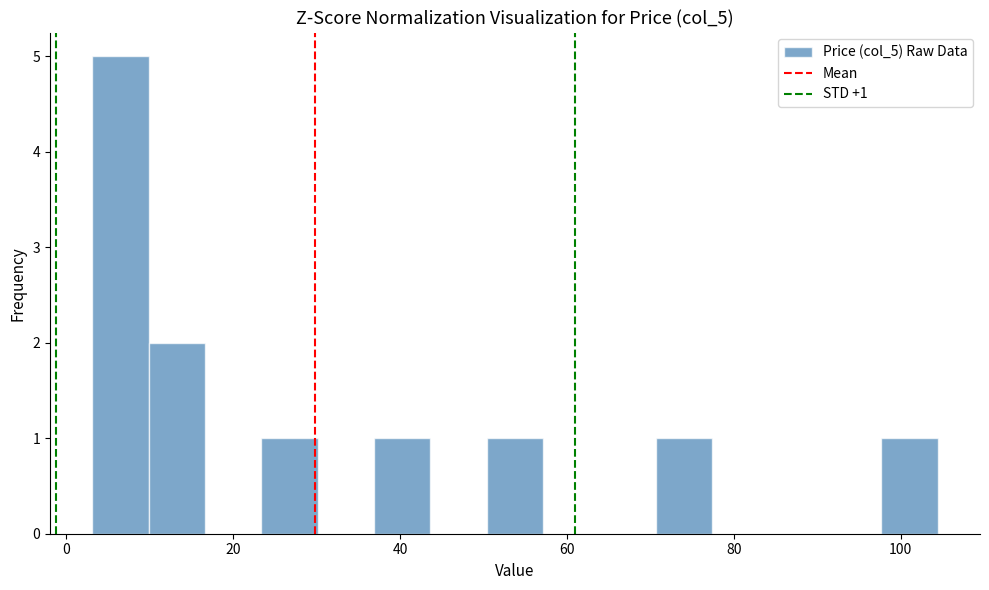

Around what value on the x-axis is the tallest bar? Give the approximate position of its centre, as read against the axis.

6